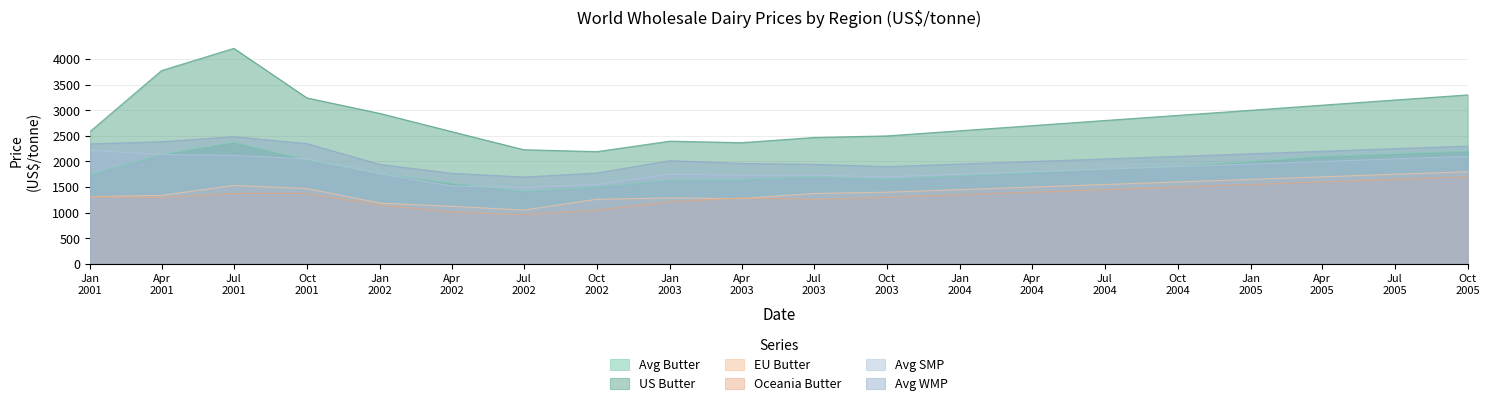

Where does the Avg Butter series first go above 1780?

Apr
2001